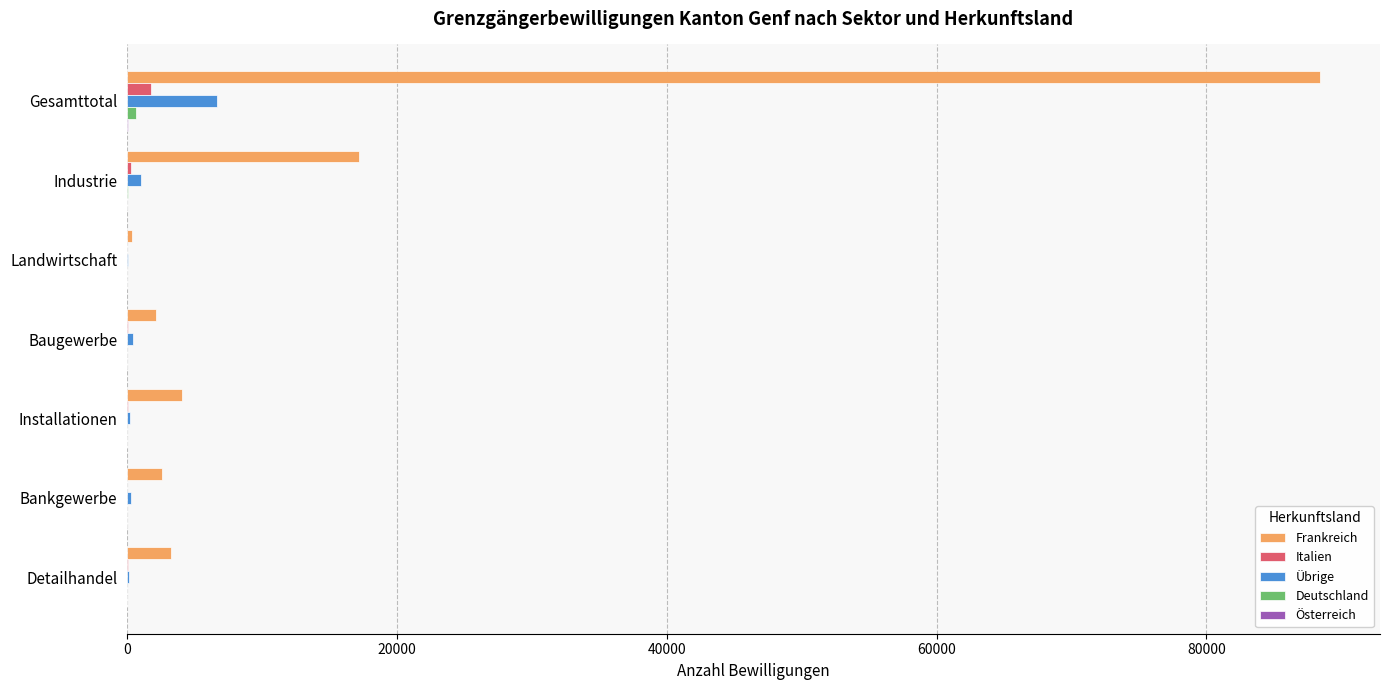

What is the greatest value displayed?

88444